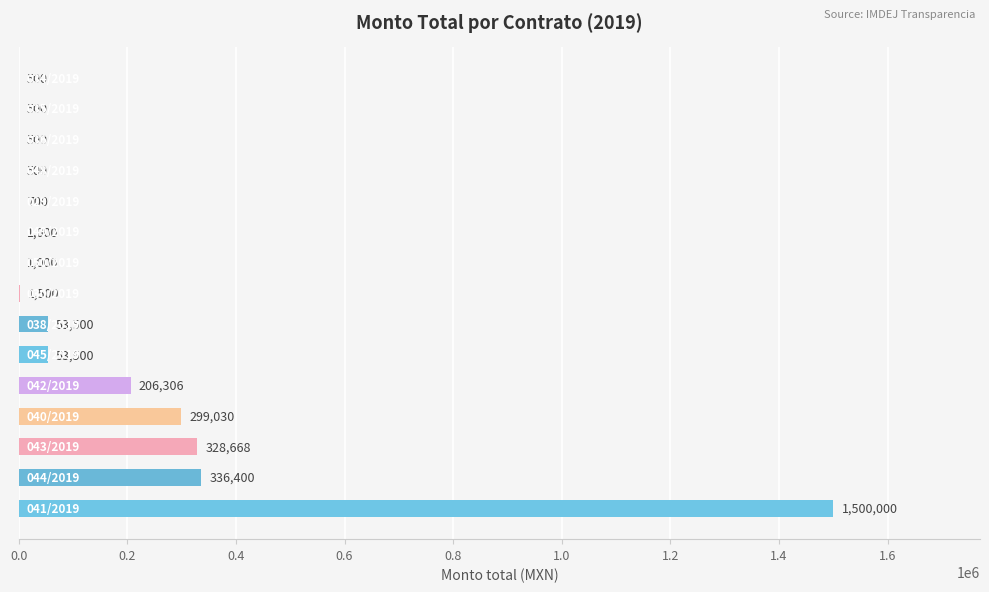

Are the bars horizontal?

Yes